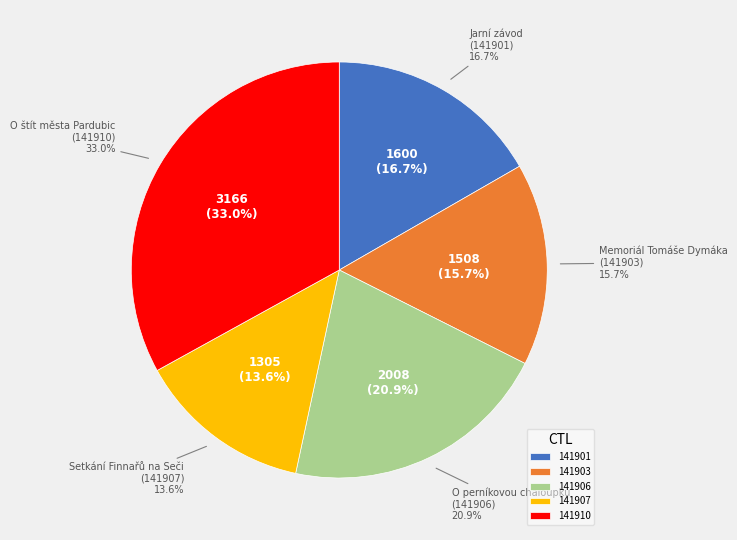

What percentage is the Jarní závod
(141901) slice, to the nearest percent?

17%